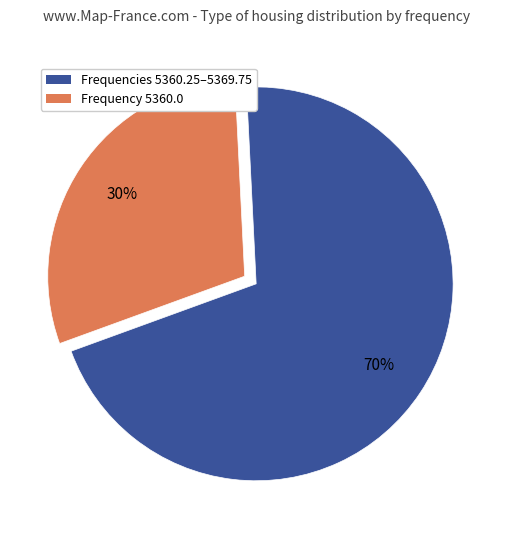

To the nearest percent, what is the average slice percentage?

50%